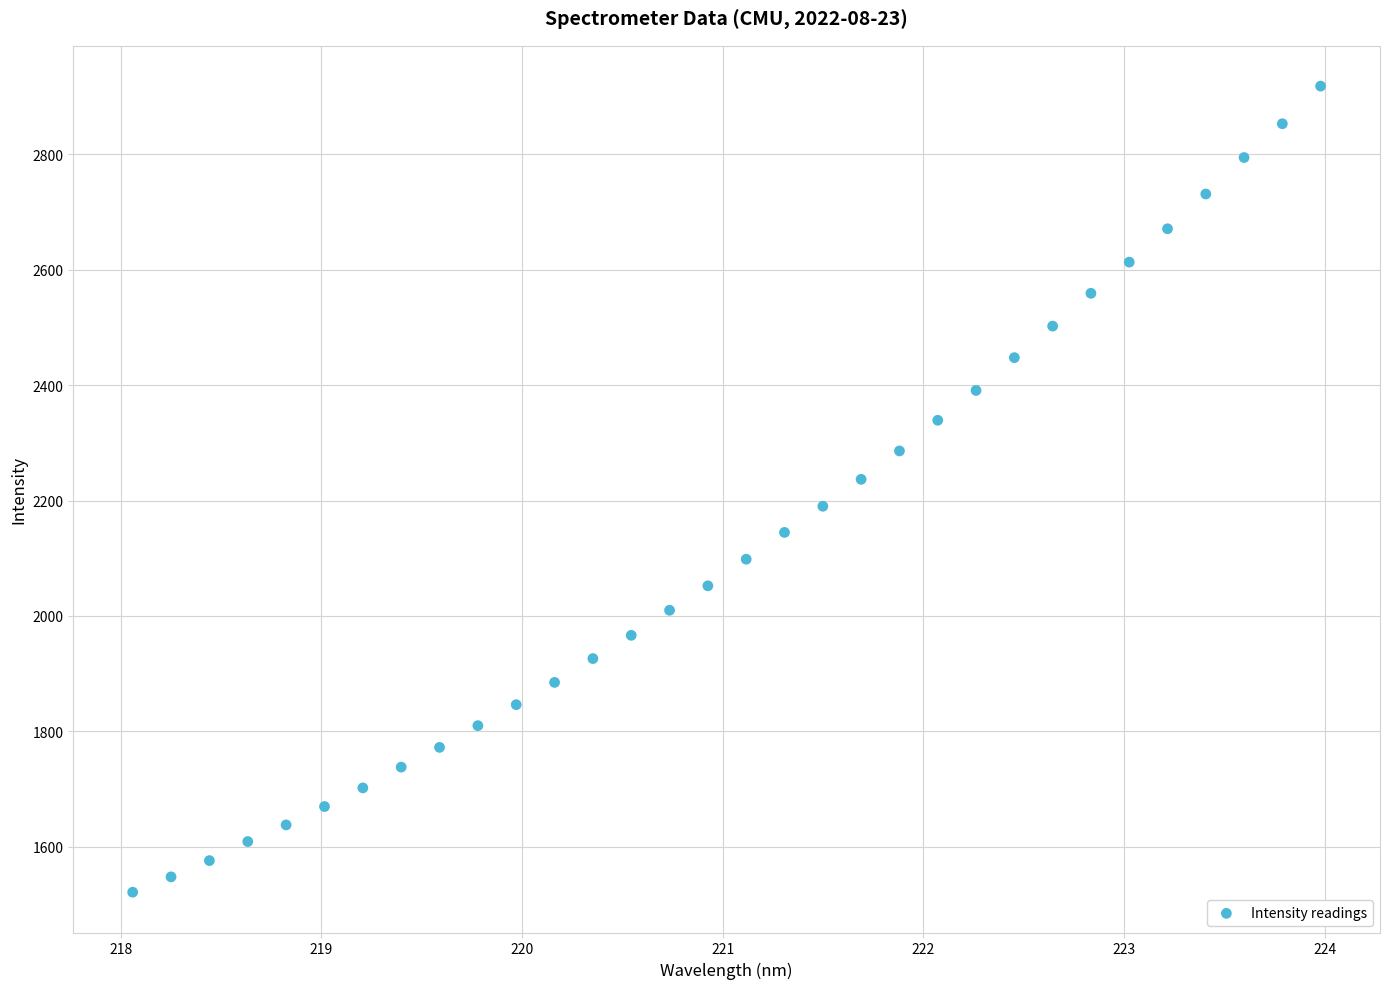

What is the range of X values (max minus min)?

5.9